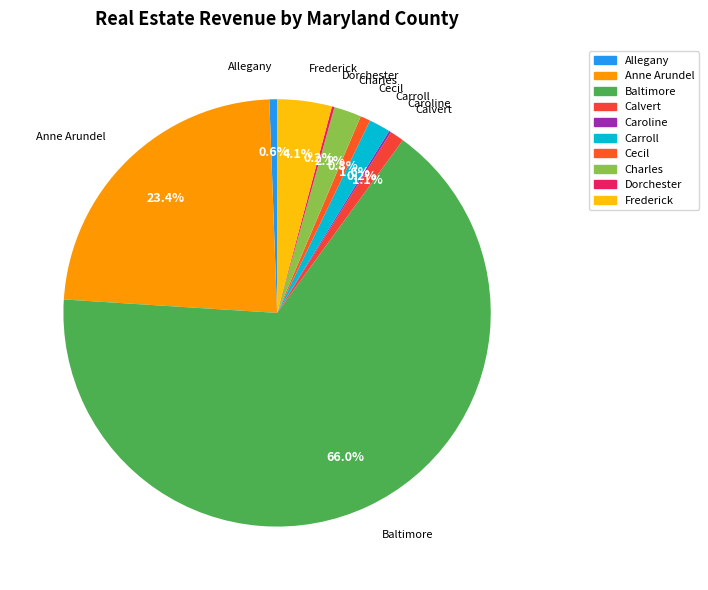

What is the largest slice in the pie chart?

Baltimore